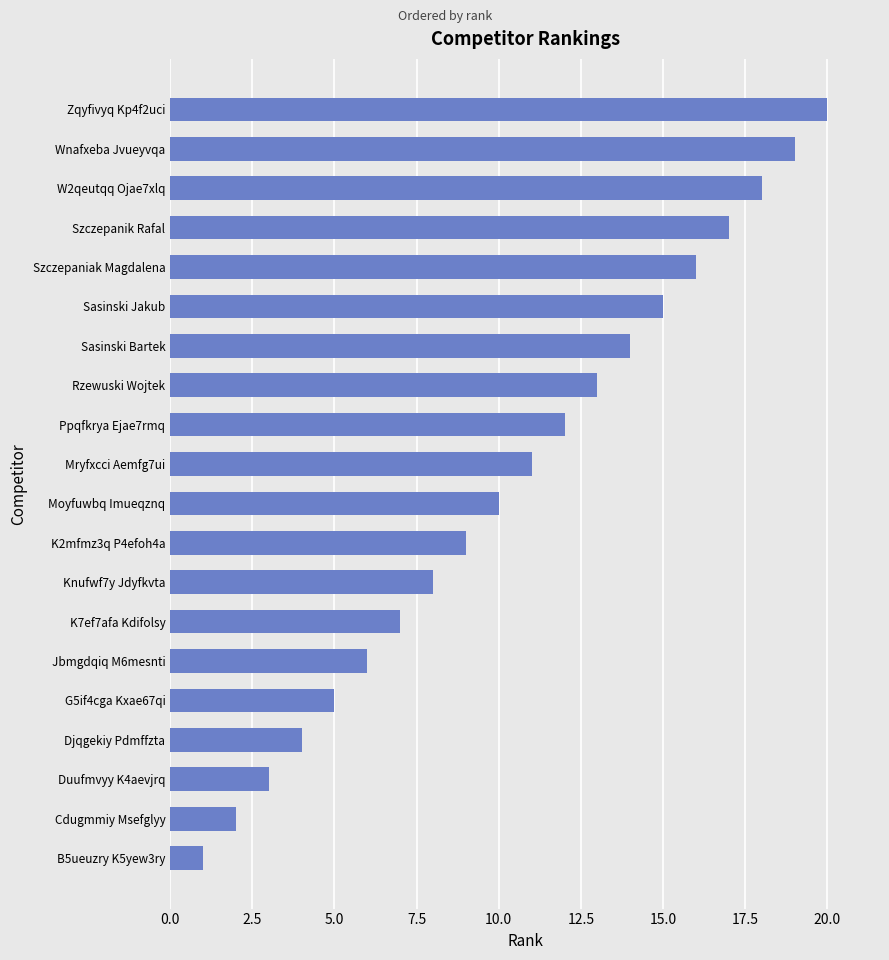

List the labels in order of value, largest first.

Zqyfivyq Kp4f2uci, Wnafxeba Jvueyvqa, W2qeutqq Ojae7xlq, Szczepanik Rafal, Szczepaniak Magdalena, Sasinski Jakub, Sasinski Bartek, Rzewuski Wojtek, Ppqfkrya Ejae7rmq, Mryfxcci Aemfg7ui, Moyfuwbq Imueqznq, K2mfmz3q P4efoh4a, Knufwf7y Jdyfkvta, K7ef7afa Kdifolsy, Jbmgdqiq M6mesnti, G5if4cga Kxae67qi, Djqgekiy Pdmffzta, Duufmvyy K4aevjrq, Cdugmmiy Msefglyy, B5ueuzry K5yew3ry